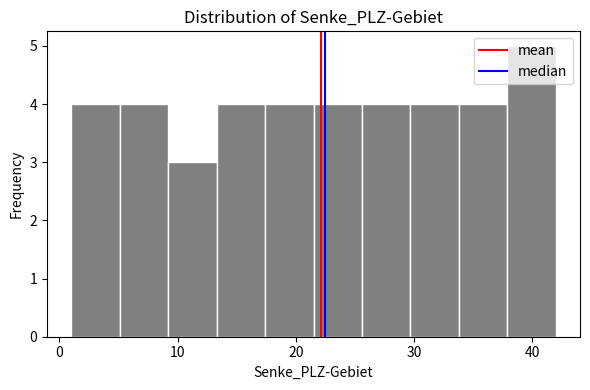

Reading left to right, list every bar in this chart as the range it spans on the x-axis followed by its height. Neither the bar edges nor the heights are printed on the chart, so give them approximately, as read against the axes.

1.0 to 5.1: 4
5.1 to 9.2: 4
9.2 to 13.3: 3
13.3 to 17.4: 4
17.4 to 21.5: 4
21.5 to 25.6: 4
25.6 to 29.7: 4
29.7 to 33.8: 4
33.8 to 37.9: 4
37.9 to 42.0: 5